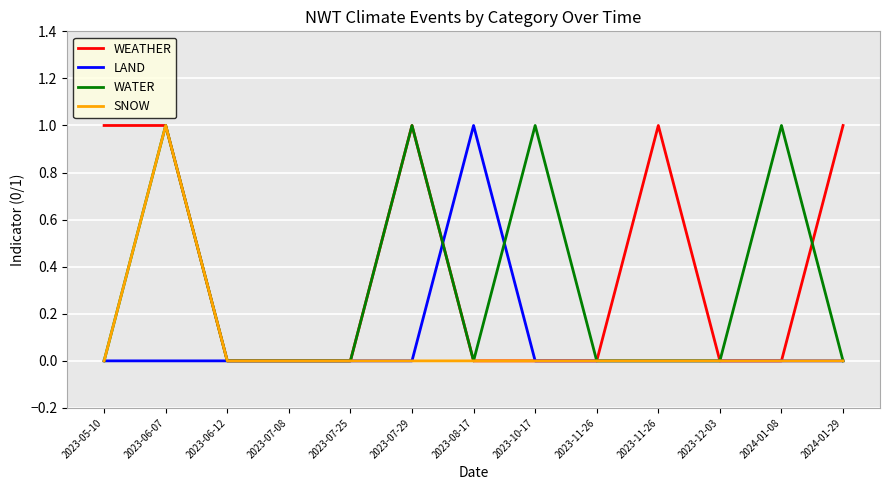

At how many categories does at least one series exceed 0?

8